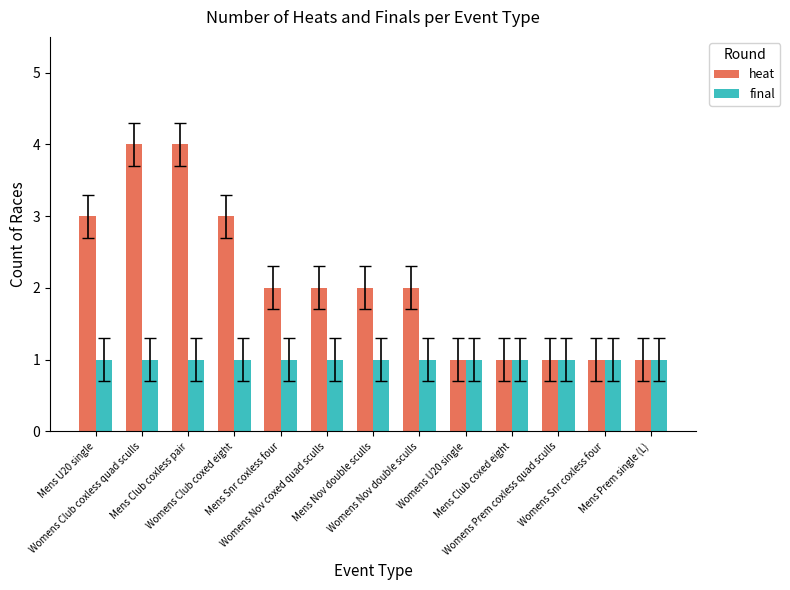

Which series has the widest spread of values?

heat